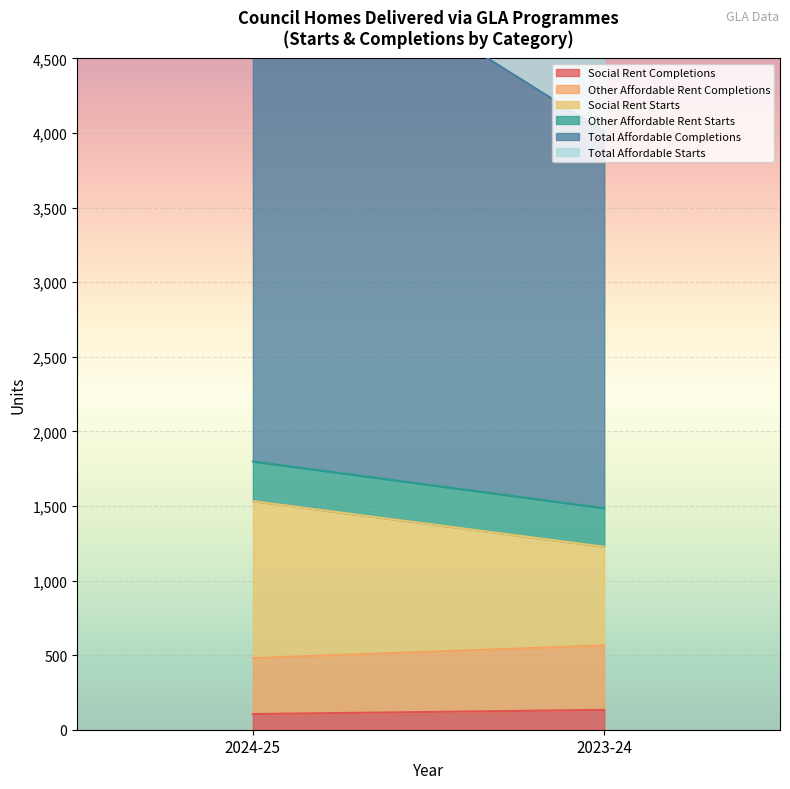

What is the label of the 2nd point from the left?

2023-24